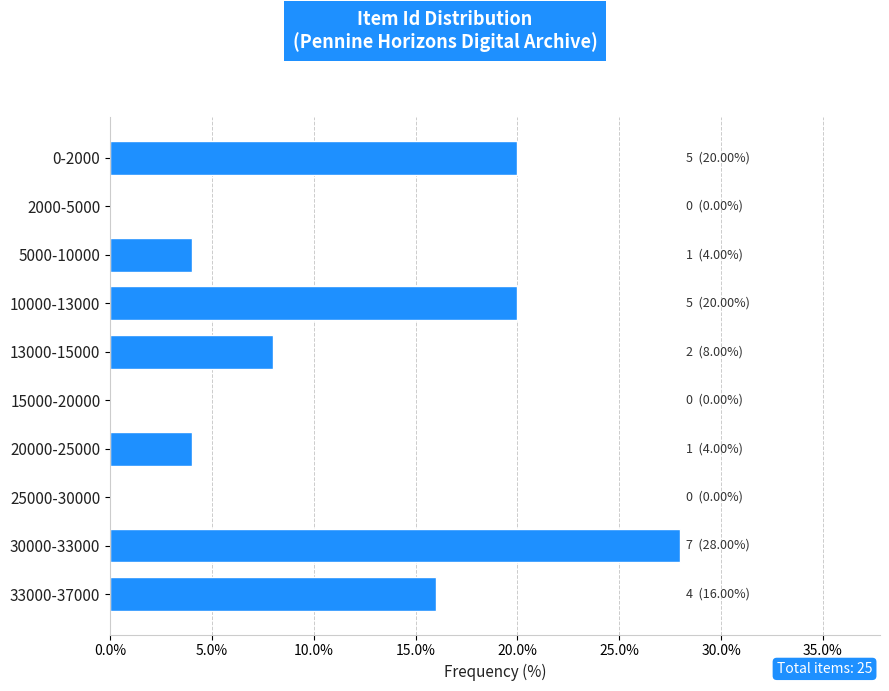

Reading top to bottom, transcribe all the data shown in this chart.

0-2000=20.0	2000-5000=0.0	5000-10000=4.0	10000-13000=20.0	13000-15000=8.0	15000-20000=0.0	20000-25000=4.0	25000-30000=0.0	30000-33000=28.0	33000-37000=16.0